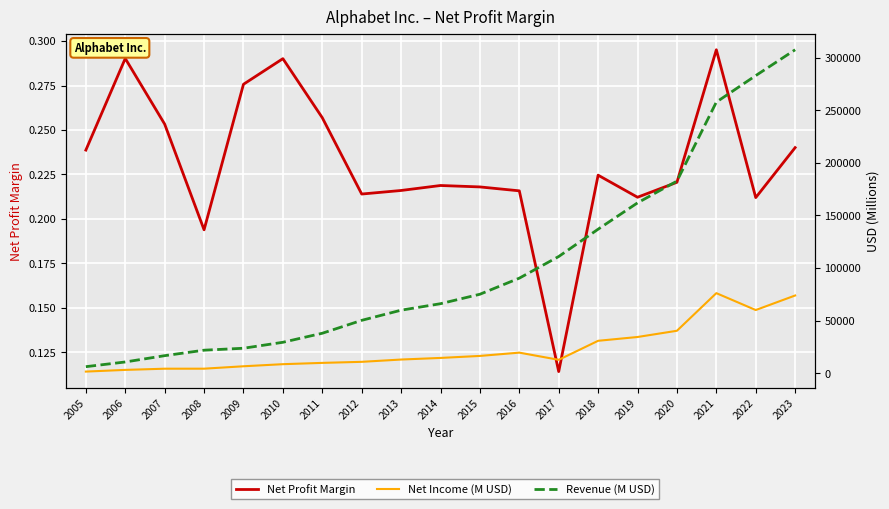

At which label does Net Income (M USD) reach its minimum?

2005